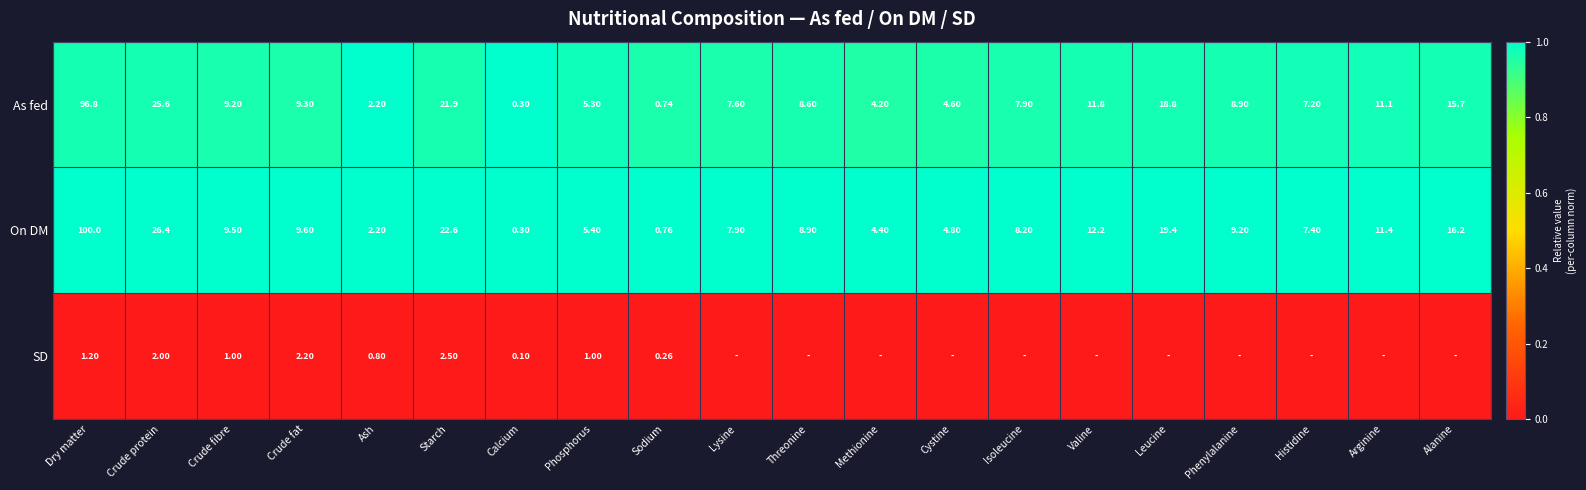

Between Crude protein and Starch, which series saw the biggest shift?

On DM